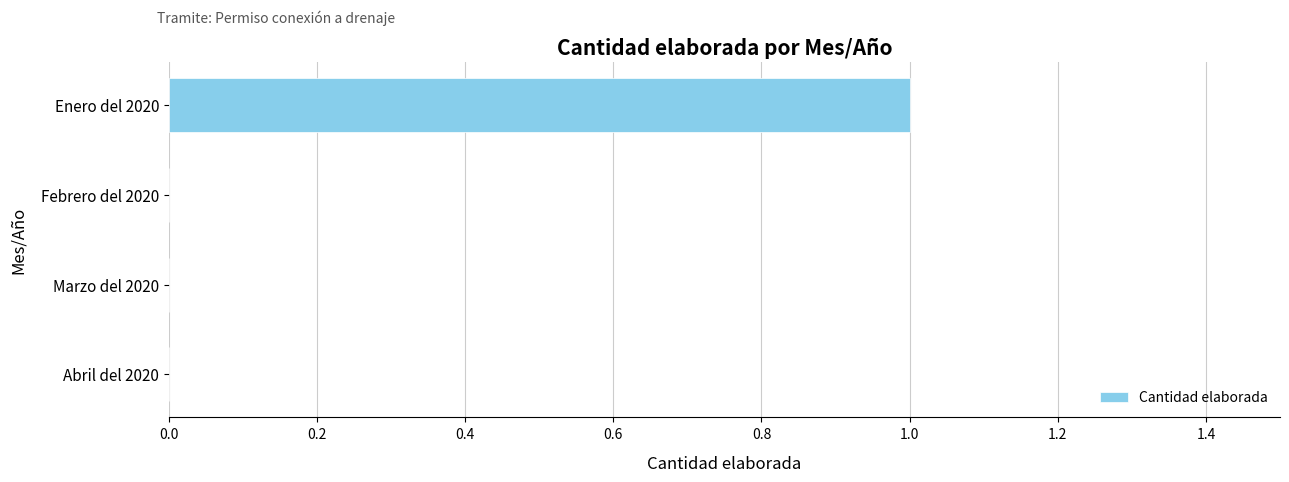

Reading top to bottom, extract all data points from this chart.

Enero del 2020=1	Febrero del 2020=0	Marzo del 2020=0	Abril del 2020=0